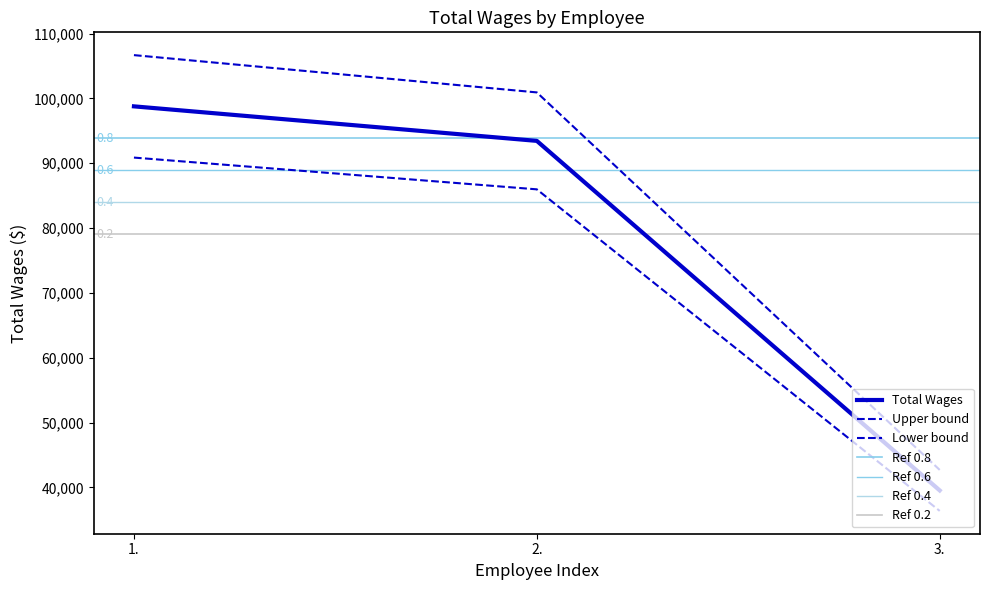

What is the value of the 3rd point from the left?

39532